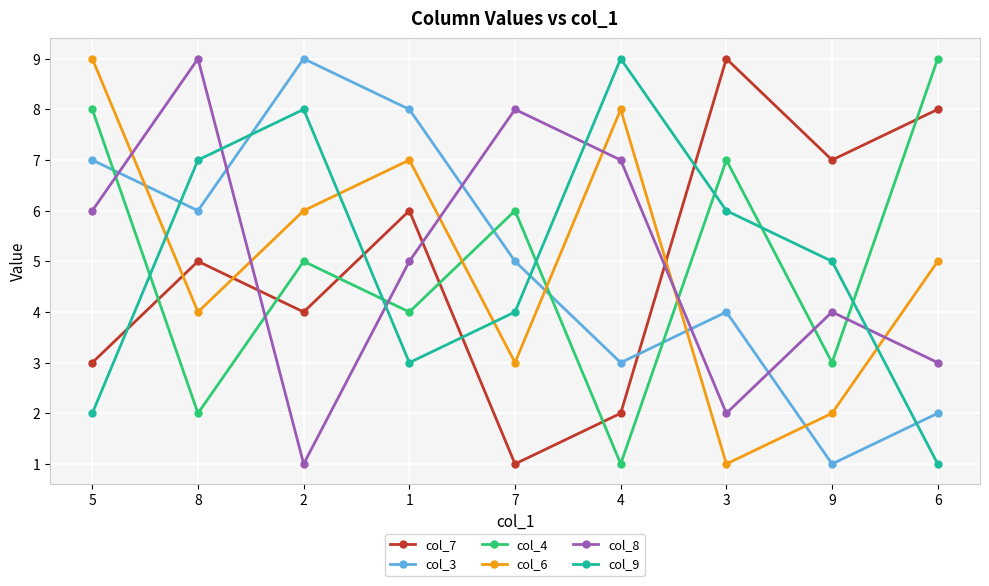

What is the label of the 5th point from the right?

7